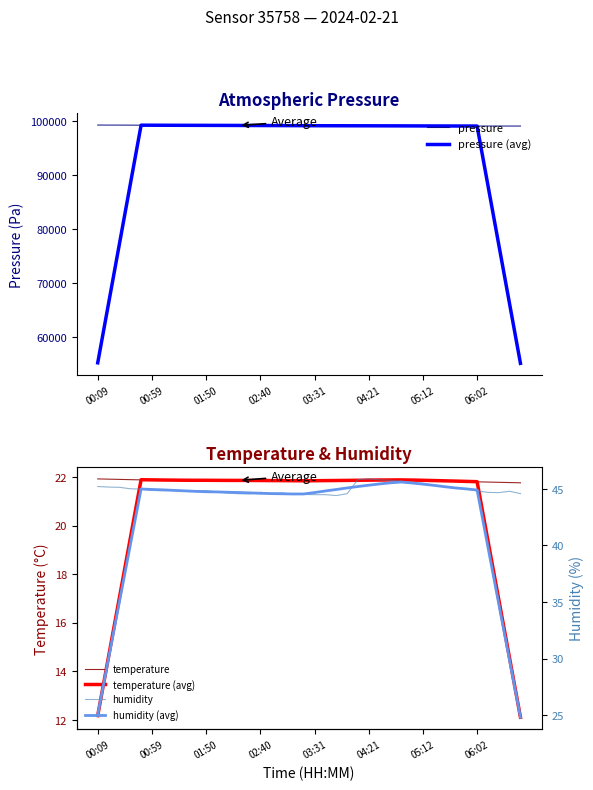

True or false: temperature has a value of 21.9 at 17.

True